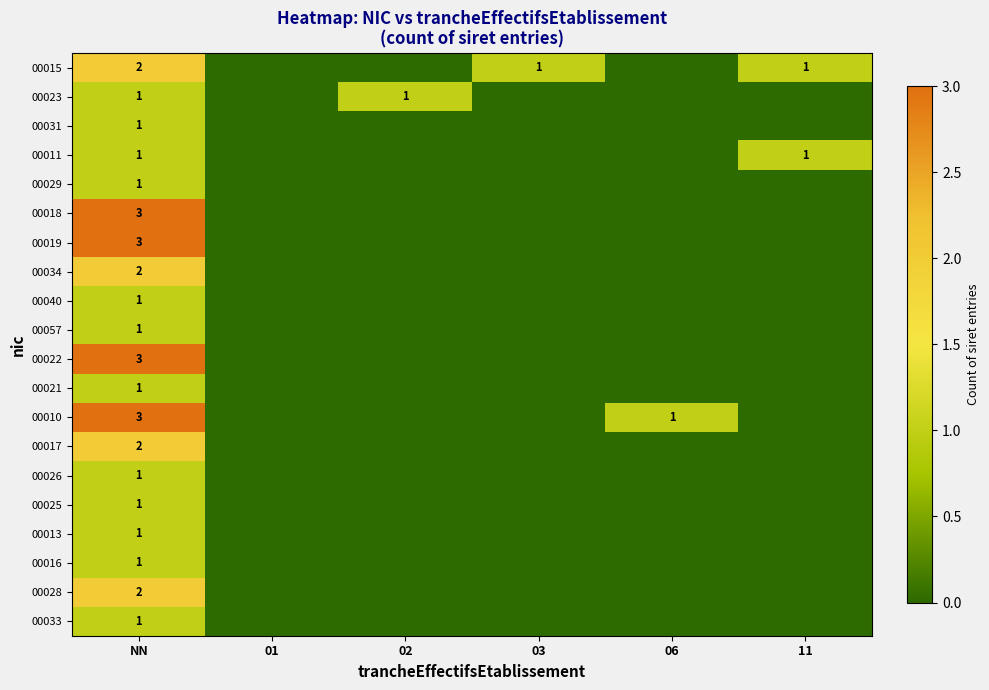

The 00010 series shows 3 at NN. True or false?

True